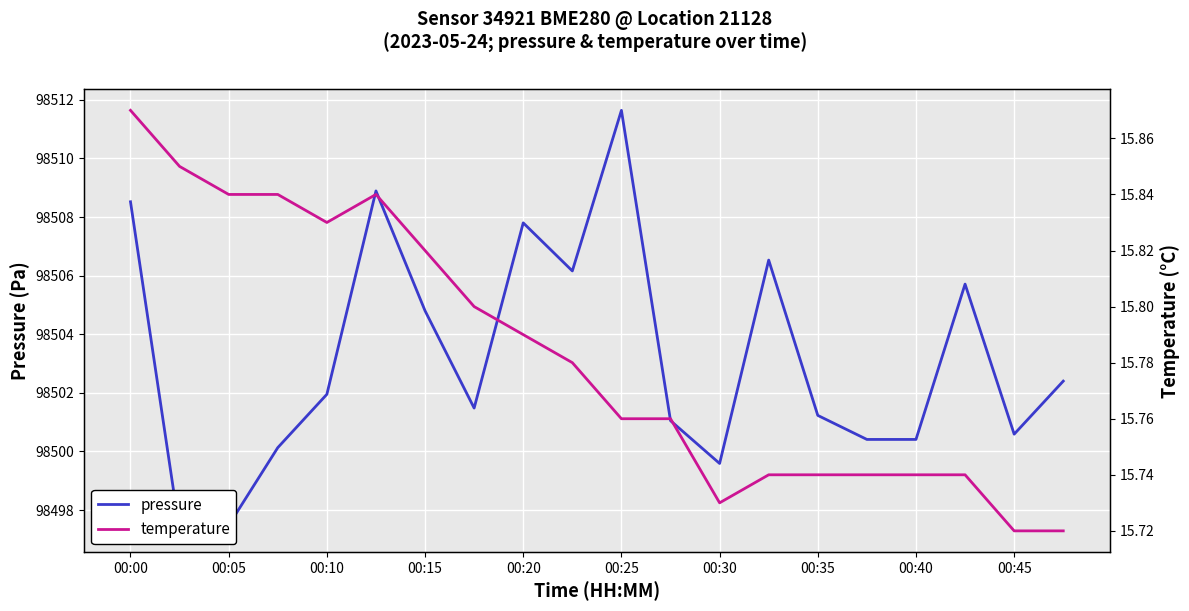

At 17, list the series in order from smallest to largest.

temperature, pressure